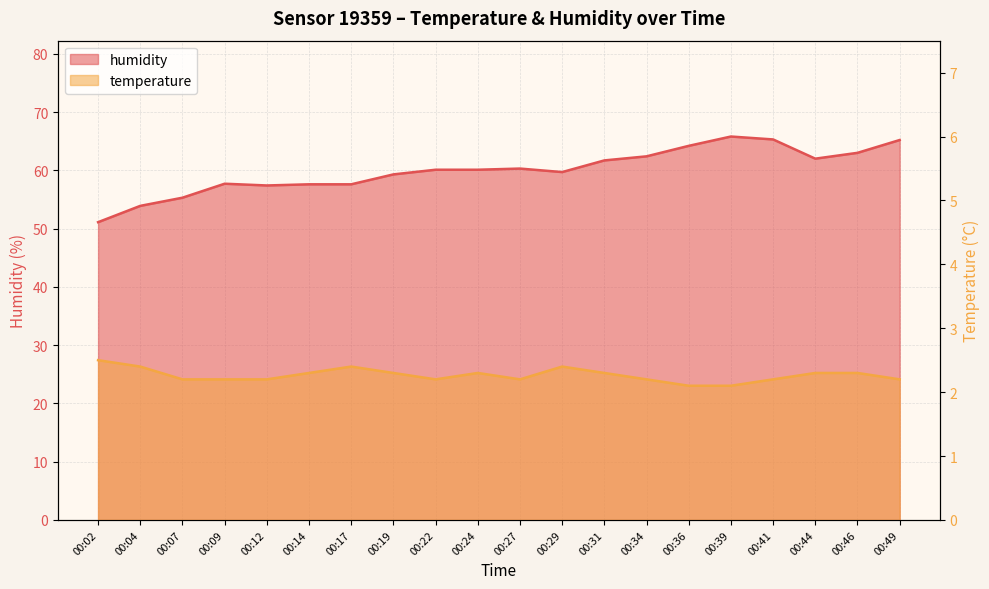

What are all the series names shown in the legend?

humidity, temperature